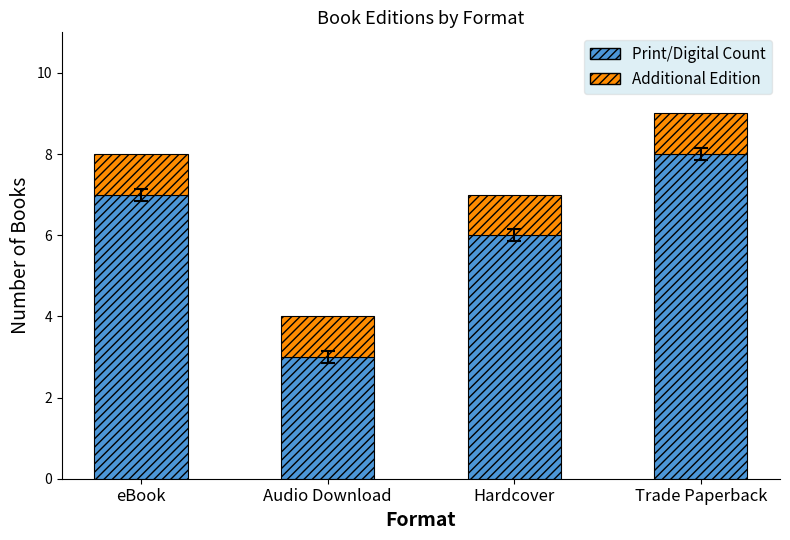

Reading right to left, list the values for the Print/Digital Count series.

8	6	3	7